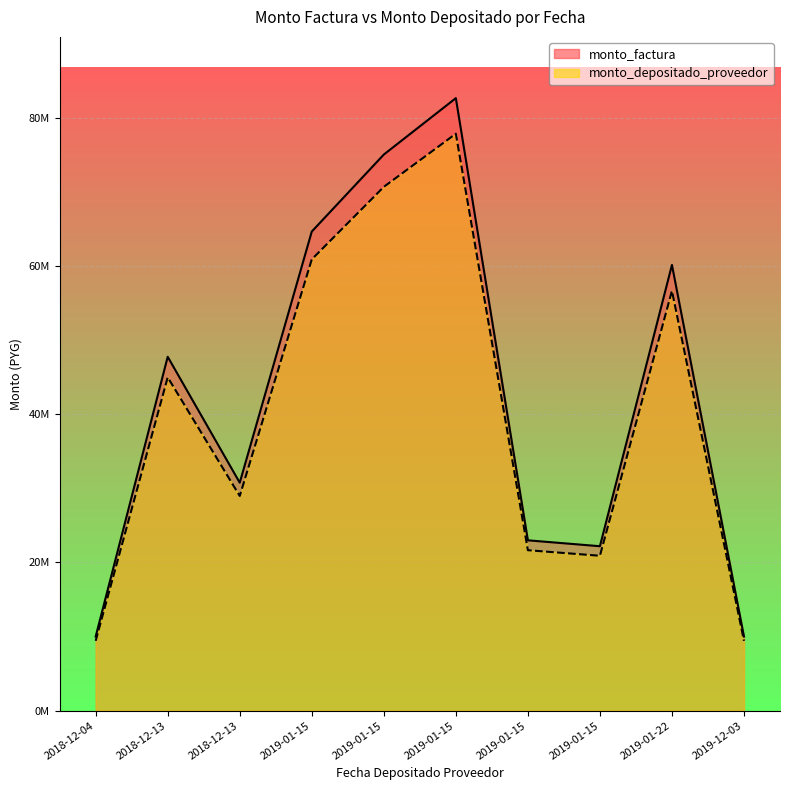

The monto_factura series shows 11278775 at 2019-01-15. True or false?

False